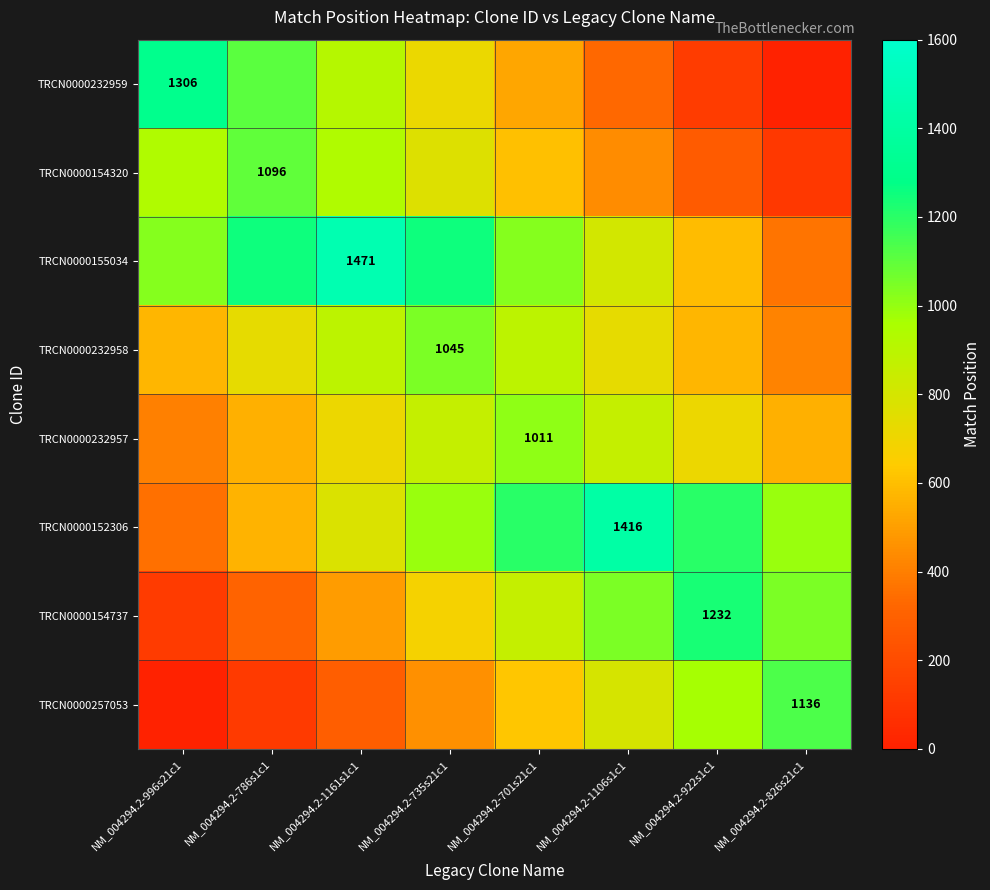

Is the value of TRCN0000154737 at NM_004294.2-922s1c1 greater than the value of TRCN0000155034 at NM_004294.2-1161s1c1?

No